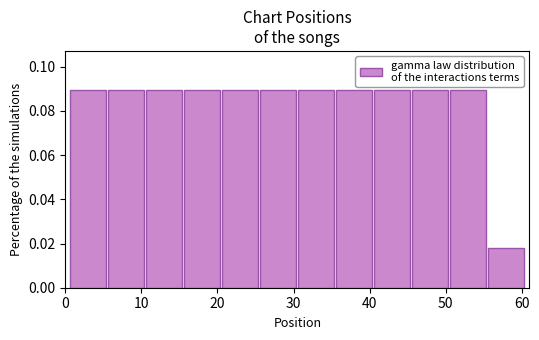

Reading left to right, list every bar in this chart as the range it spans on the x-axis followed by its height. Neither the bar edges nor the heights are printed on the chart, so give them approximately, as read against the axes.

0.5 to 5.5: 0.090
5.5 to 10.5: 0.090
10.5 to 15.5: 0.090
15.5 to 20.5: 0.090
20.5 to 25.5: 0.090
25.5 to 30.5: 0.090
30.5 to 35.5: 0.090
35.5 to 40.5: 0.090
40.5 to 45.5: 0.090
45.5 to 50.5: 0.090
50.5 to 55.5: 0.090
55.5 to 60.5: 0.018